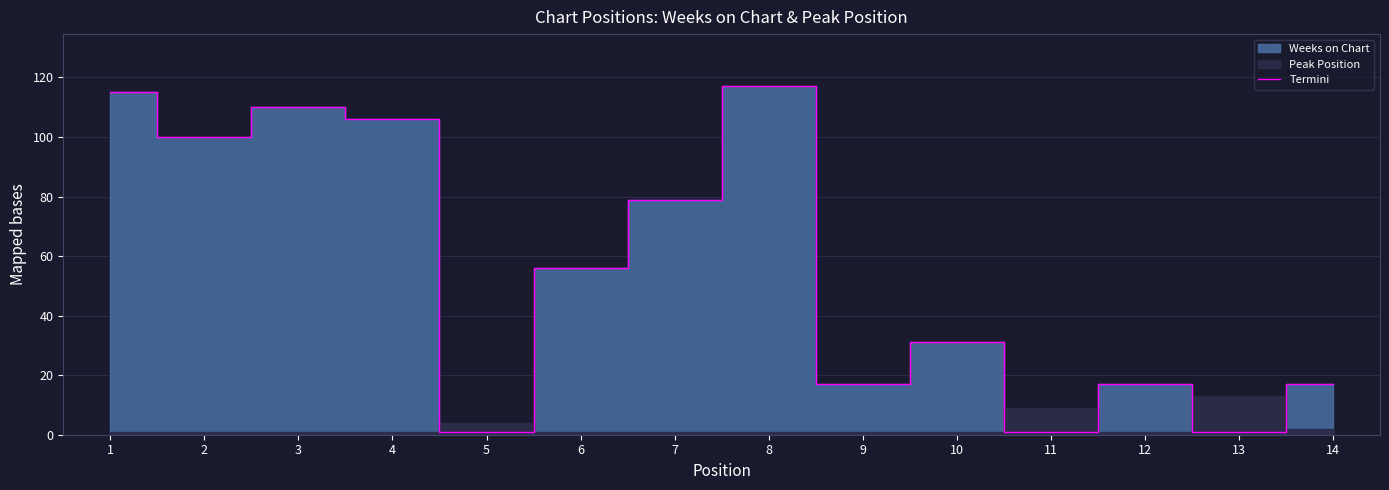

List the labels in order of value, largest first.

8, 1, 3, 4, 2, 7, 6, 10, 9, 12, 14, 5, 11, 13